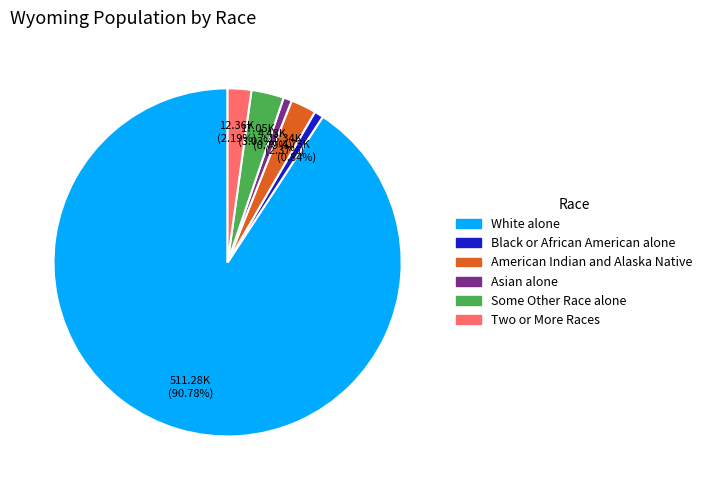

Count the number of slices in the pie.

6